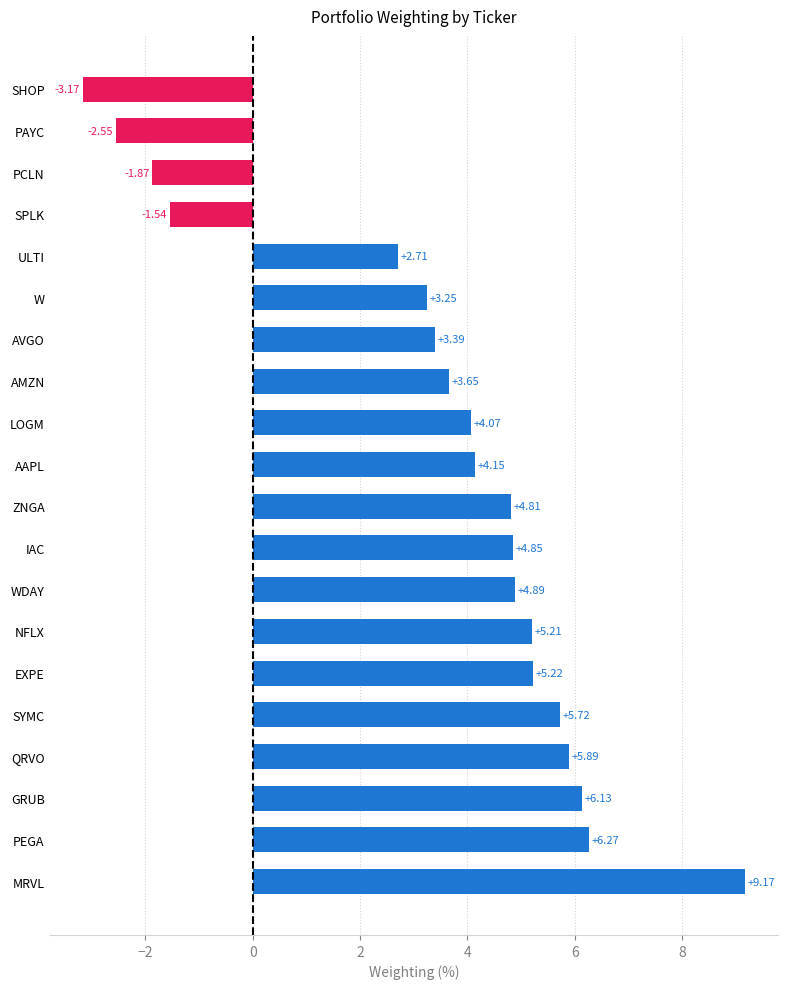

What is the ratio of the value at MRVL to the value at W?

2.8